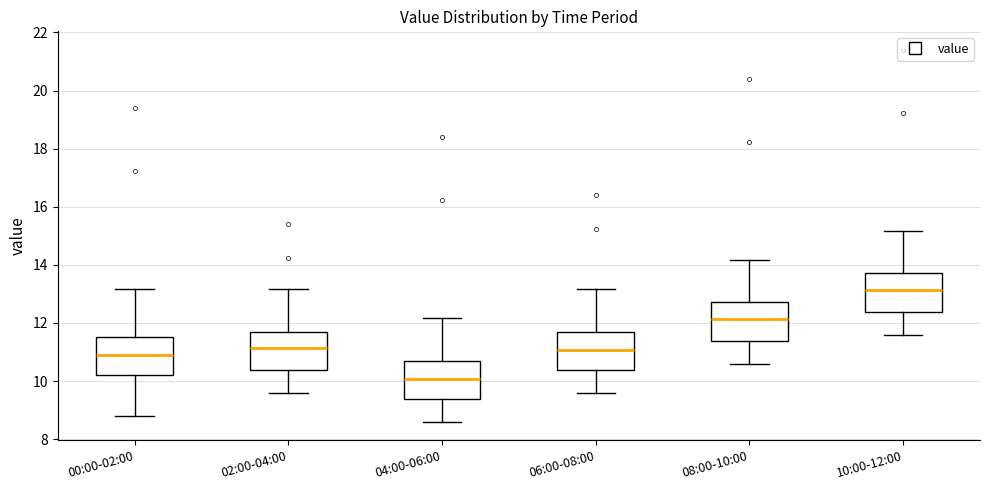

Reading left to right, read every box against the y-axis: the position of its median line, the range the box covers, and the ends of its whiskers. The values are not printed on the chart, so give them approximately, as read against the axis.

00:00-02:00: median 10.8, box 10.2 to 11.6, whiskers 8.8 to 13.2
02:00-04:00: median 11.2, box 10.4 to 11.6, whiskers 9.6 to 13.2
04:00-06:00: median 10.0, box 9.4 to 10.6, whiskers 8.6 to 12.2
06:00-08:00: median 11.0, box 10.4 to 11.6, whiskers 9.6 to 13.2
08:00-10:00: median 12.2, box 11.4 to 12.8, whiskers 10.6 to 14.2
10:00-12:00: median 13.2, box 12.4 to 13.8, whiskers 11.6 to 15.2